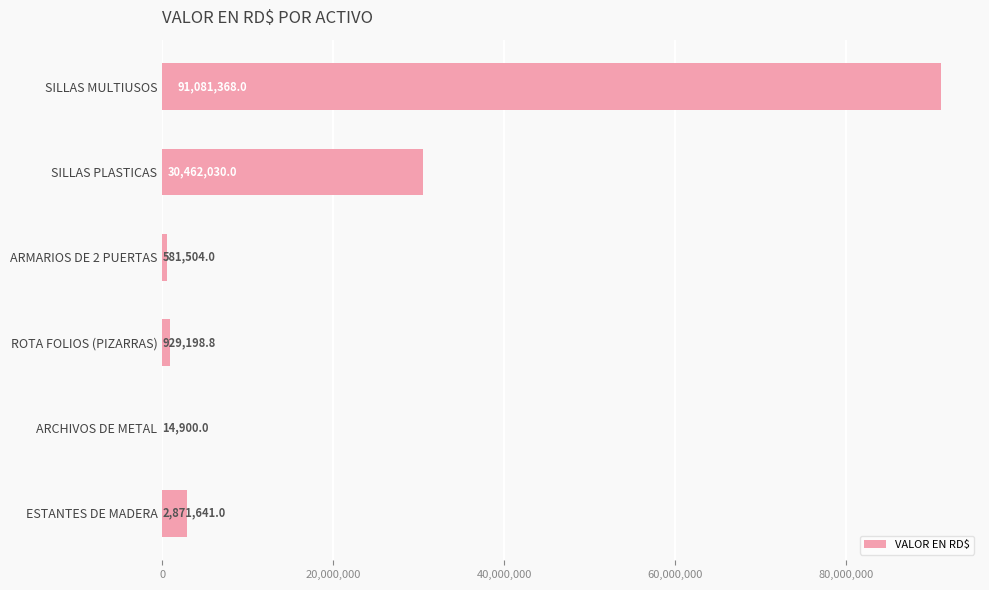

Is it true that the value at ESTANTES DE MADERA is 2871641.0?

True